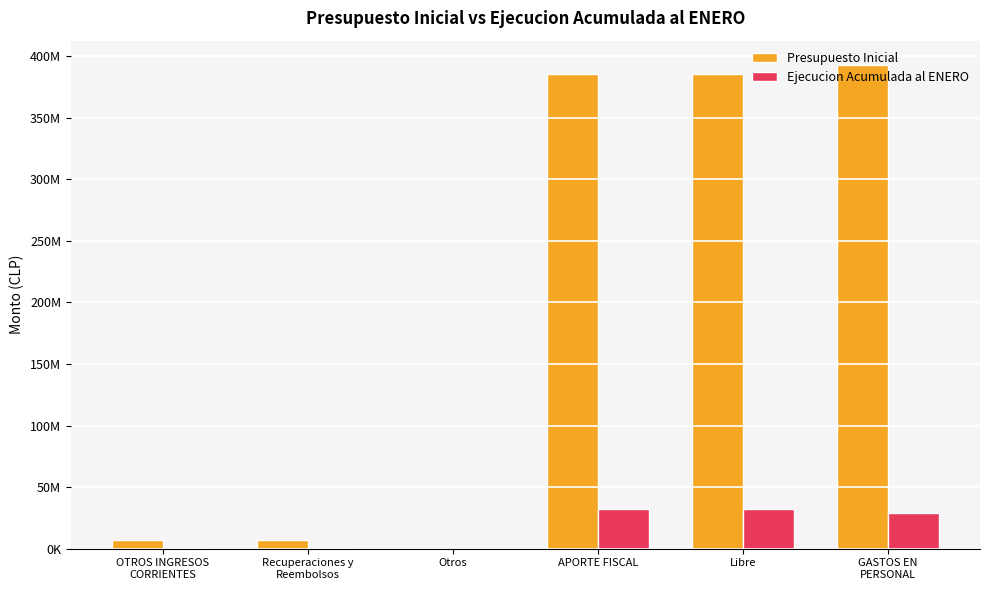

What is the minimum value for Ejecucion Acumulada al ENERO?

16684